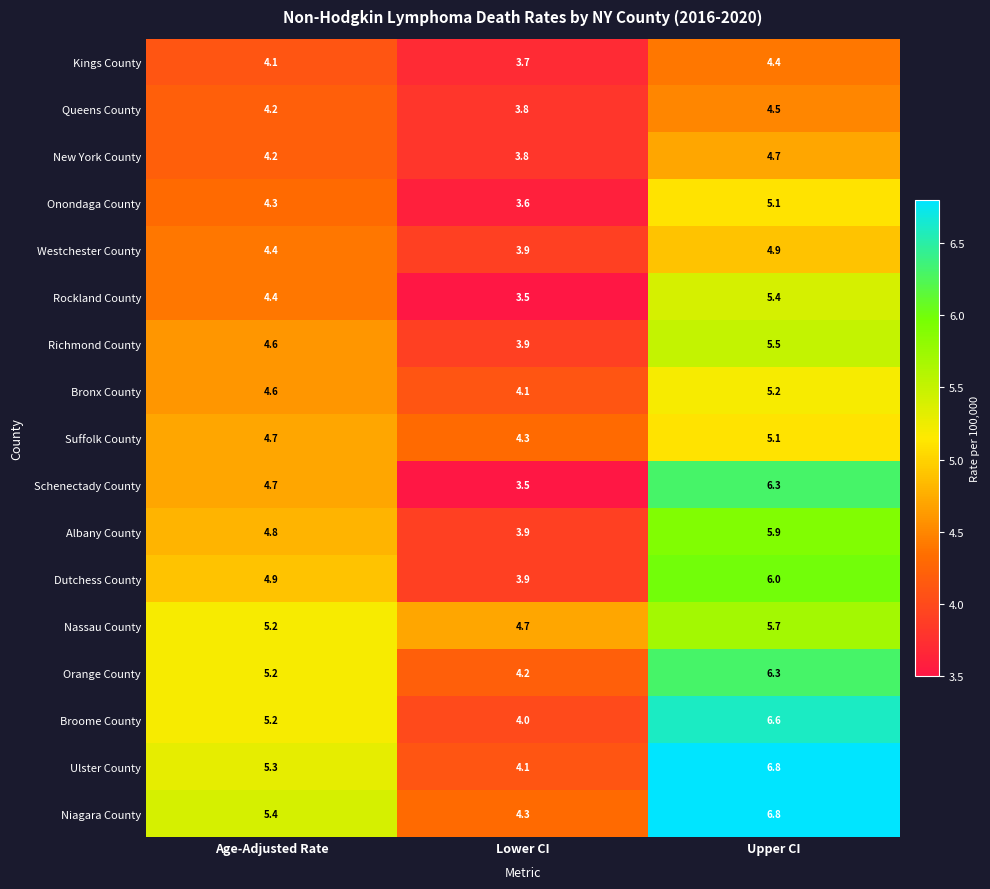

The Niagara County series shows 2.7 at Lower CI. True or false?

False